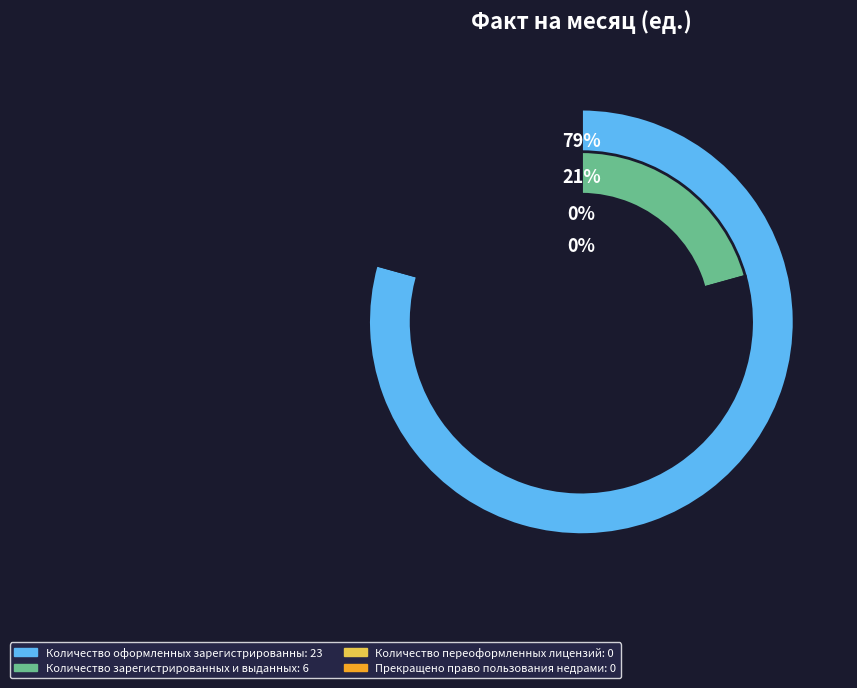

How many slices are in this pie chart?

4